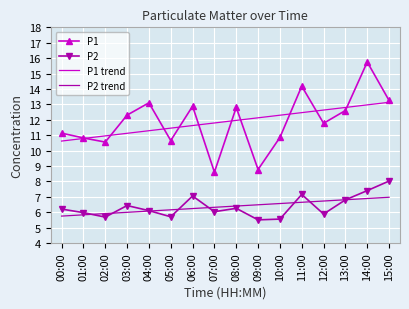

Where is the first local minimum for P2?

02:00